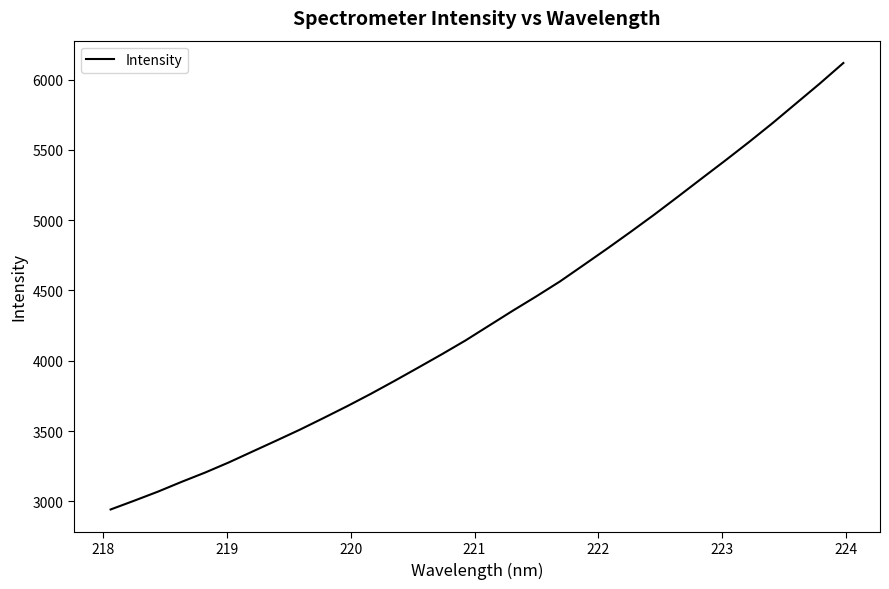

What is the maximum value shown in the chart?

6117.5